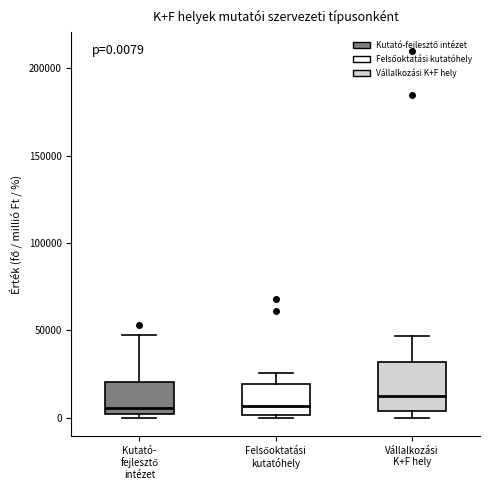

Which box has the highest median line?

Vállalkozási K+F hely